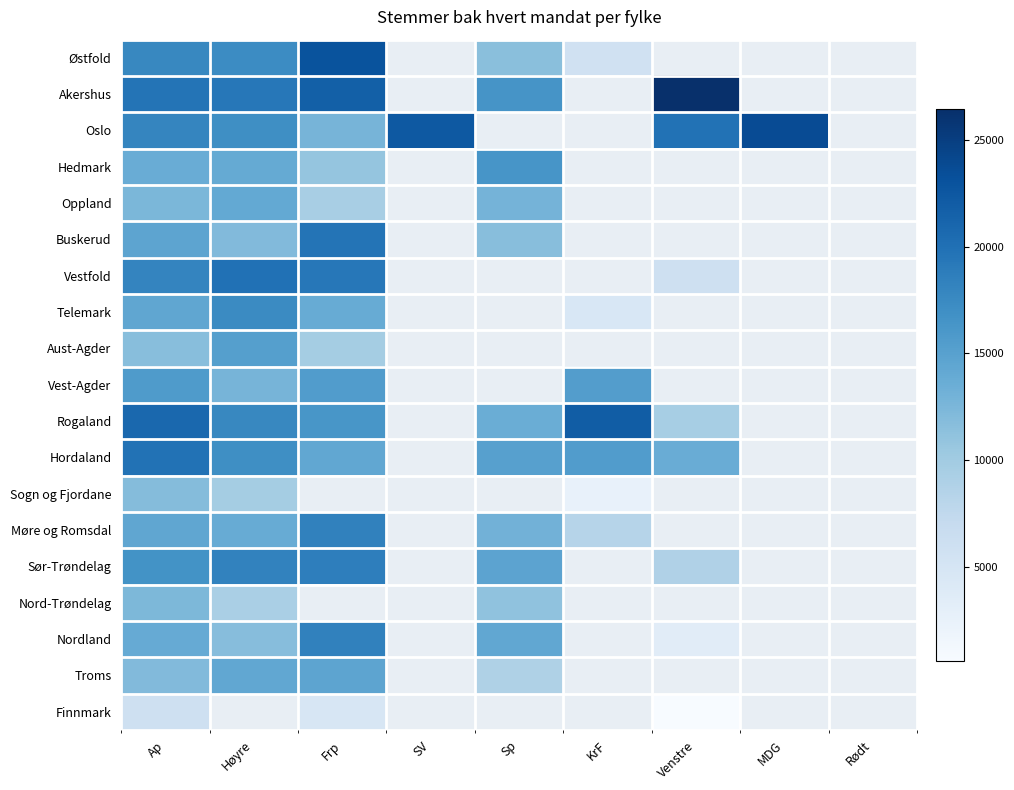

What is the difference between the maximum and minimum values in the Telemark series?

12843.0